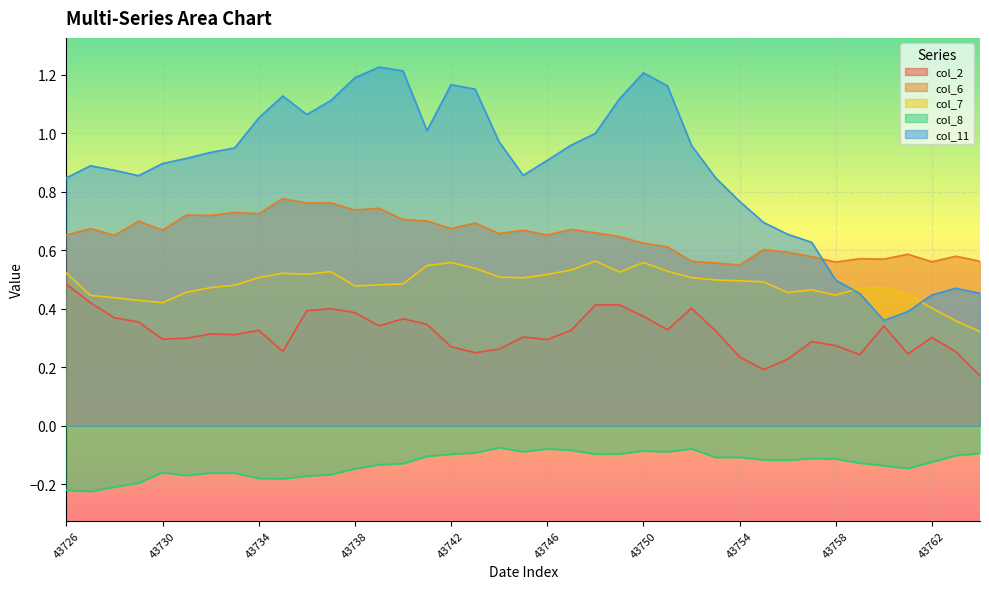

List the labels in order of col_7 value, smallest first.

43764, 43763, 43762, 43730, 43729, 43728, 43727, 43758, 43761, 43756, 43731, 43757, 43759, 43732, 43760, 43738, 43733, 43739, 43740, 43755, 43754, 43753, 43745, 43752, 43734, 43744, 43746, 43736, 43735, 43726, 43749, 43737, 43751, 43747, 43743, 43741, 43742, 43750, 43748